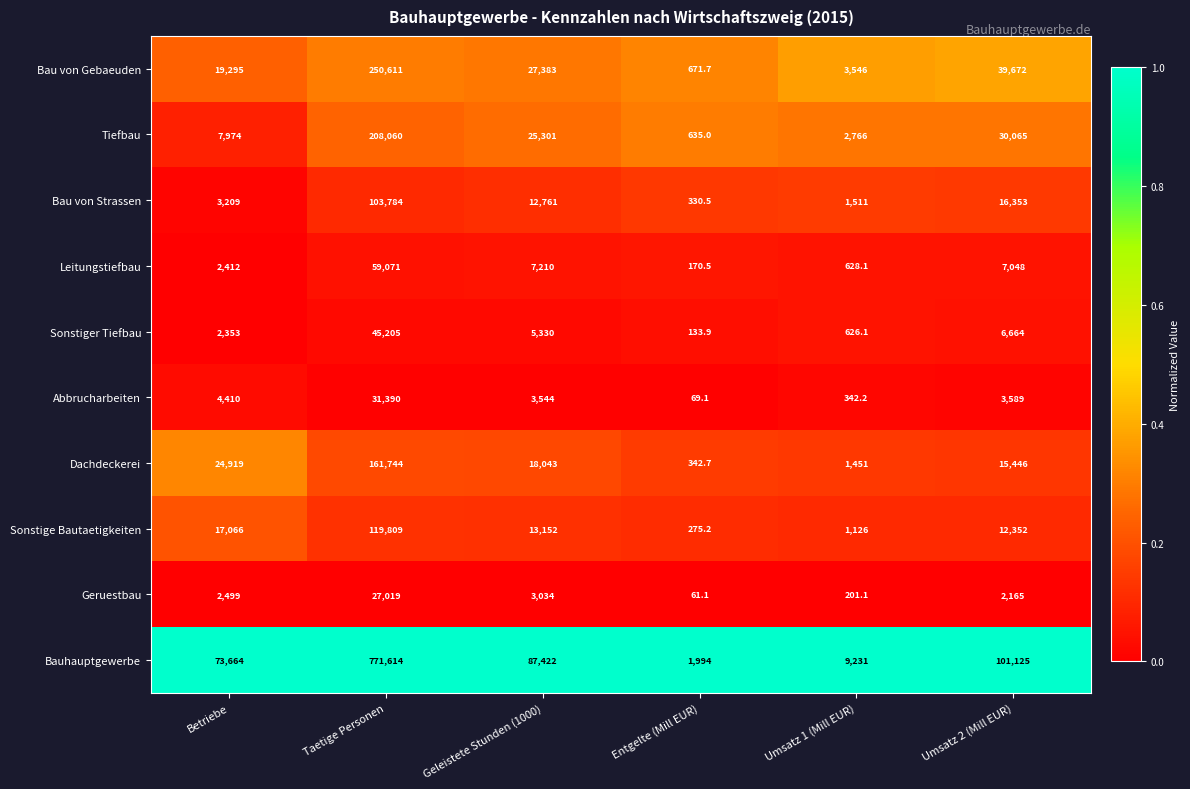

Rank the series at Entgelte (Mill EUR) from highest to lowest value.

Bauhauptgewerbe, Bau von Gebaeuden, Tiefbau, Dachdeckerei, Bau von Strassen, Sonstige Bautaetigkeiten, Leitungstiefbau, Sonstiger Tiefbau, Abbrucharbeiten, Geruestbau